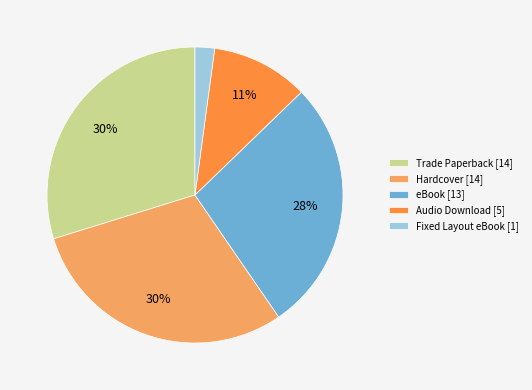

Which category has the smallest portion of the pie?

Fixed Layout eBook [1]